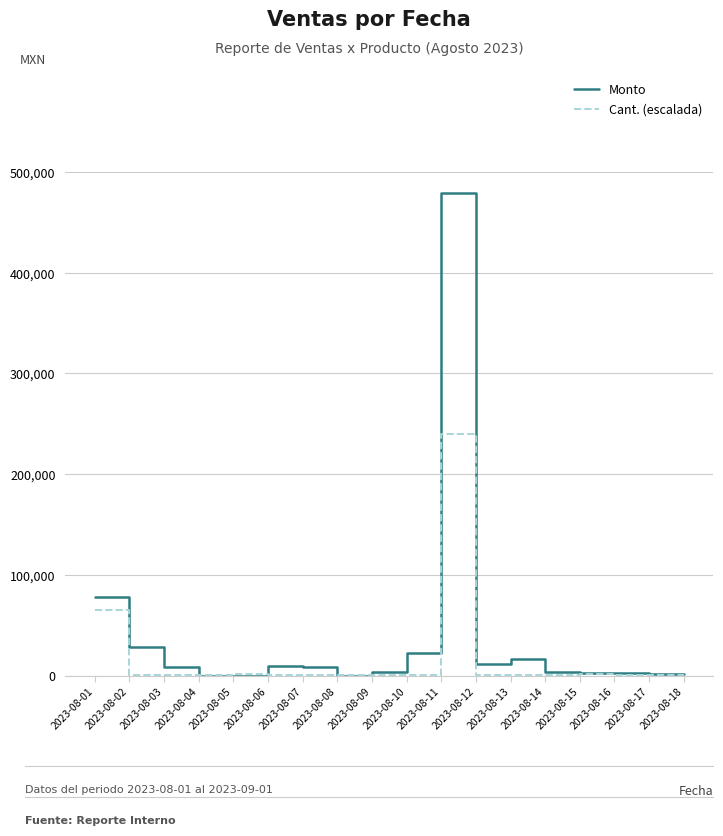

Which series has the widest spread of values?

Monto